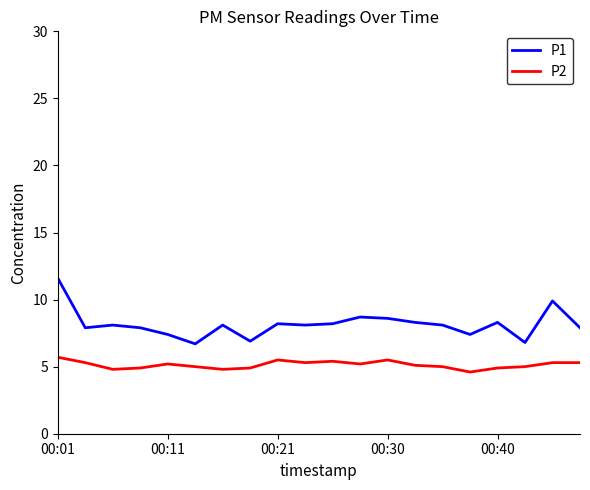

True or false: P1 and P2 intersect in this chart.

False